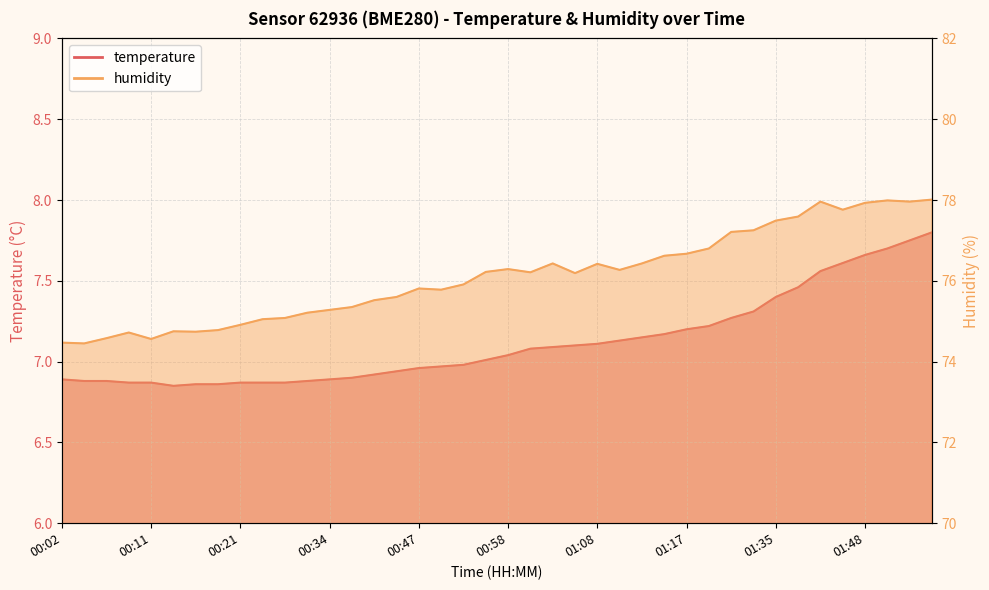

How many data points in humidity are less than 76?

19